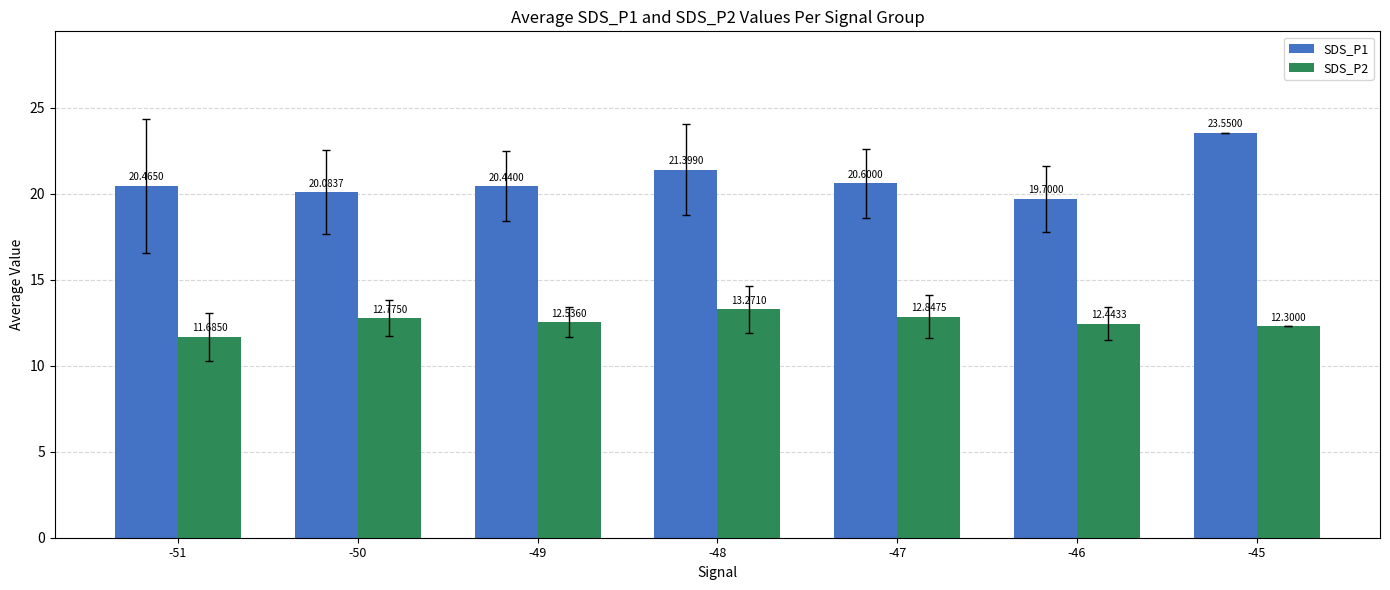

How many bars are there in each group?

2